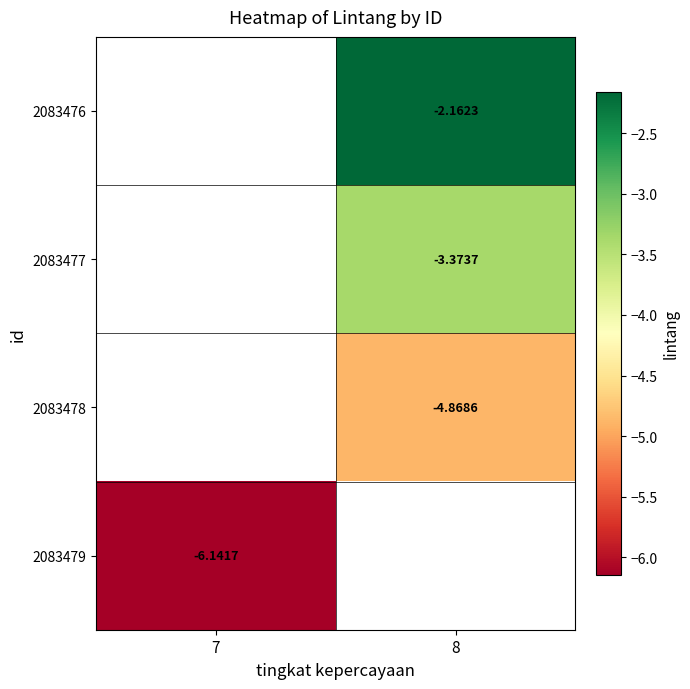

What is the smallest value displayed?

-6.1